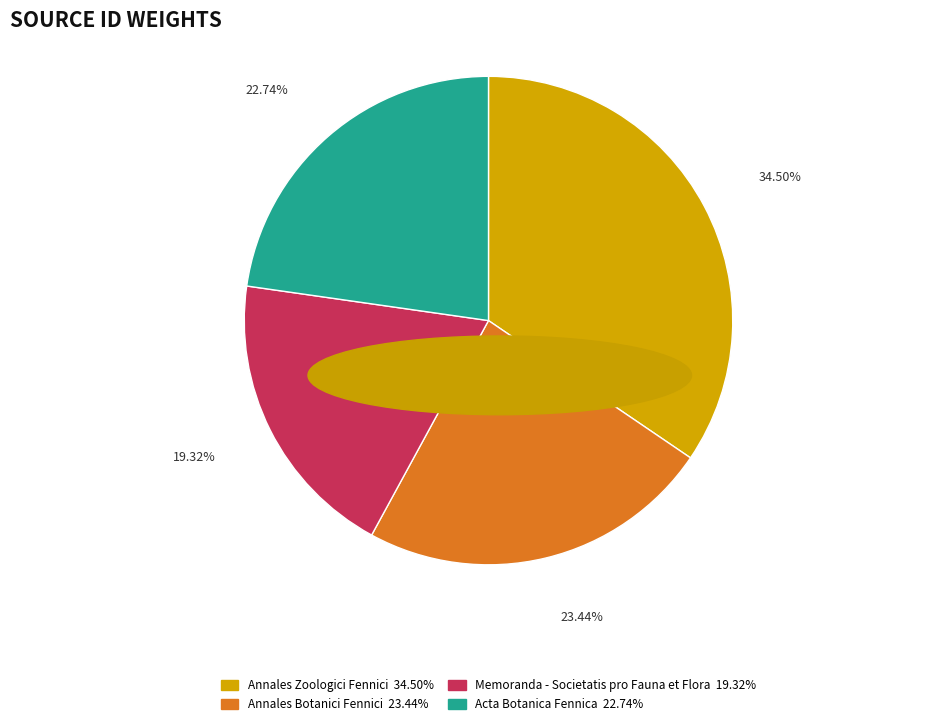

Rank the categories by value from lowest to highest.

Memoranda - Societatis pro Fauna et Flora, Acta Botanica Fennica, Annales Botanici Fennici, Annales Zoologici Fennici